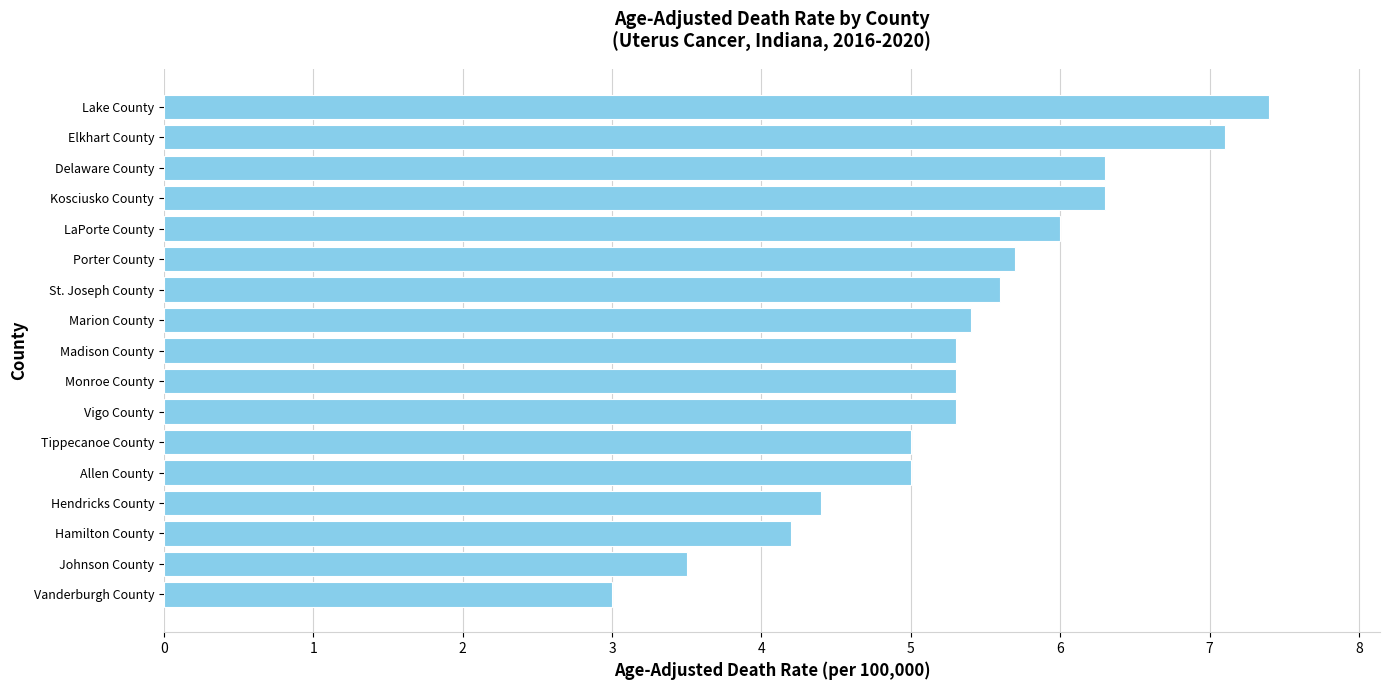

What value does the data have at Vigo County?

5.3